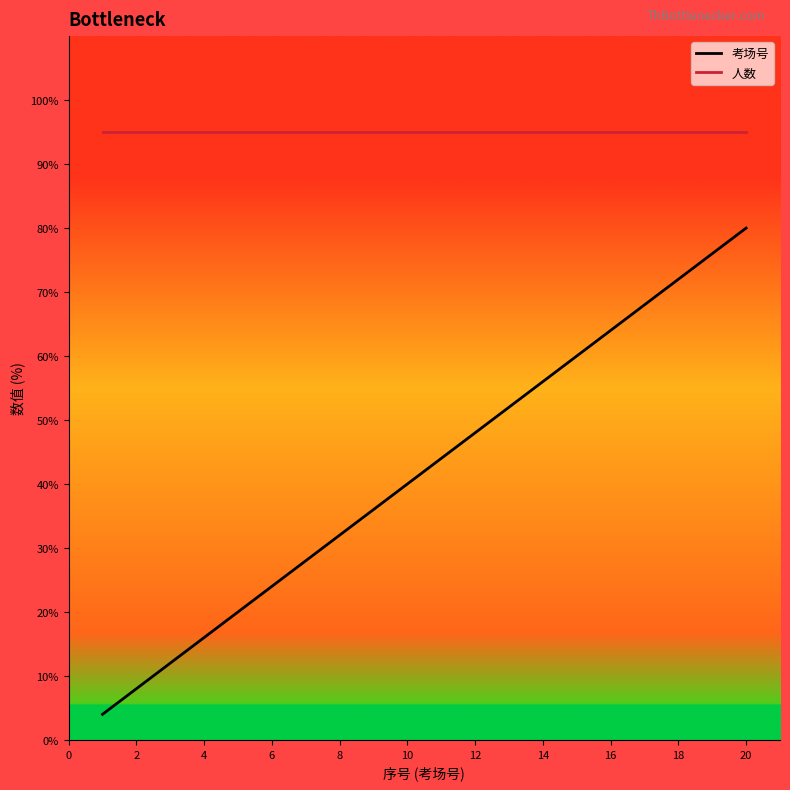

True or false: 考场号 and 人数 intersect in this chart.

False